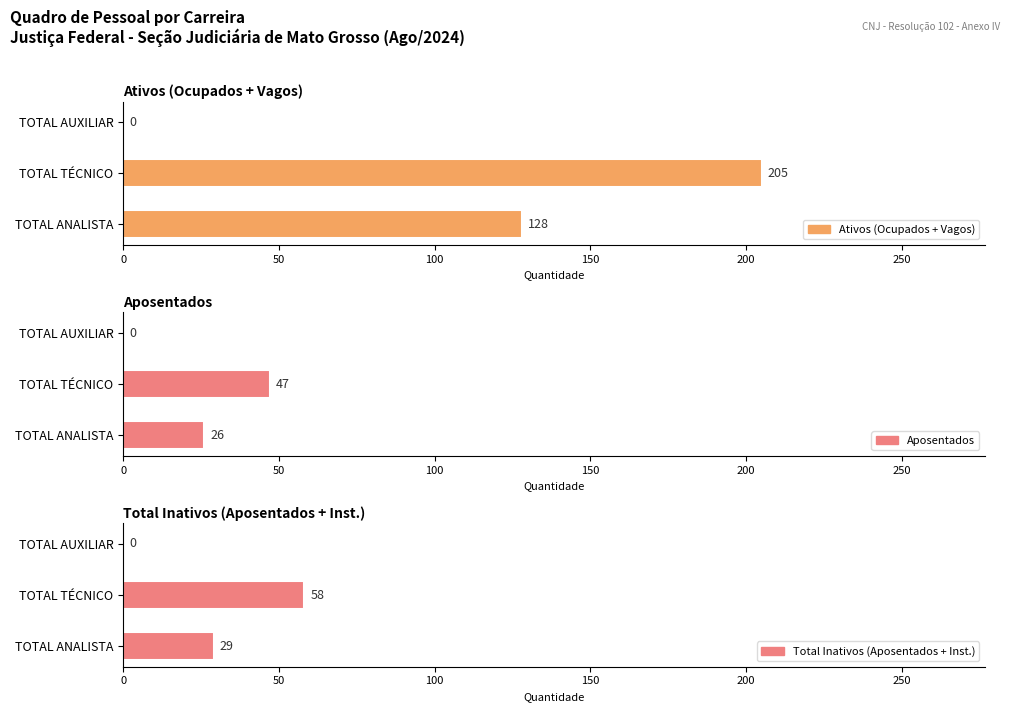

How many values in the Ativos (Ocupados + Vagos) series exceed 128?

1